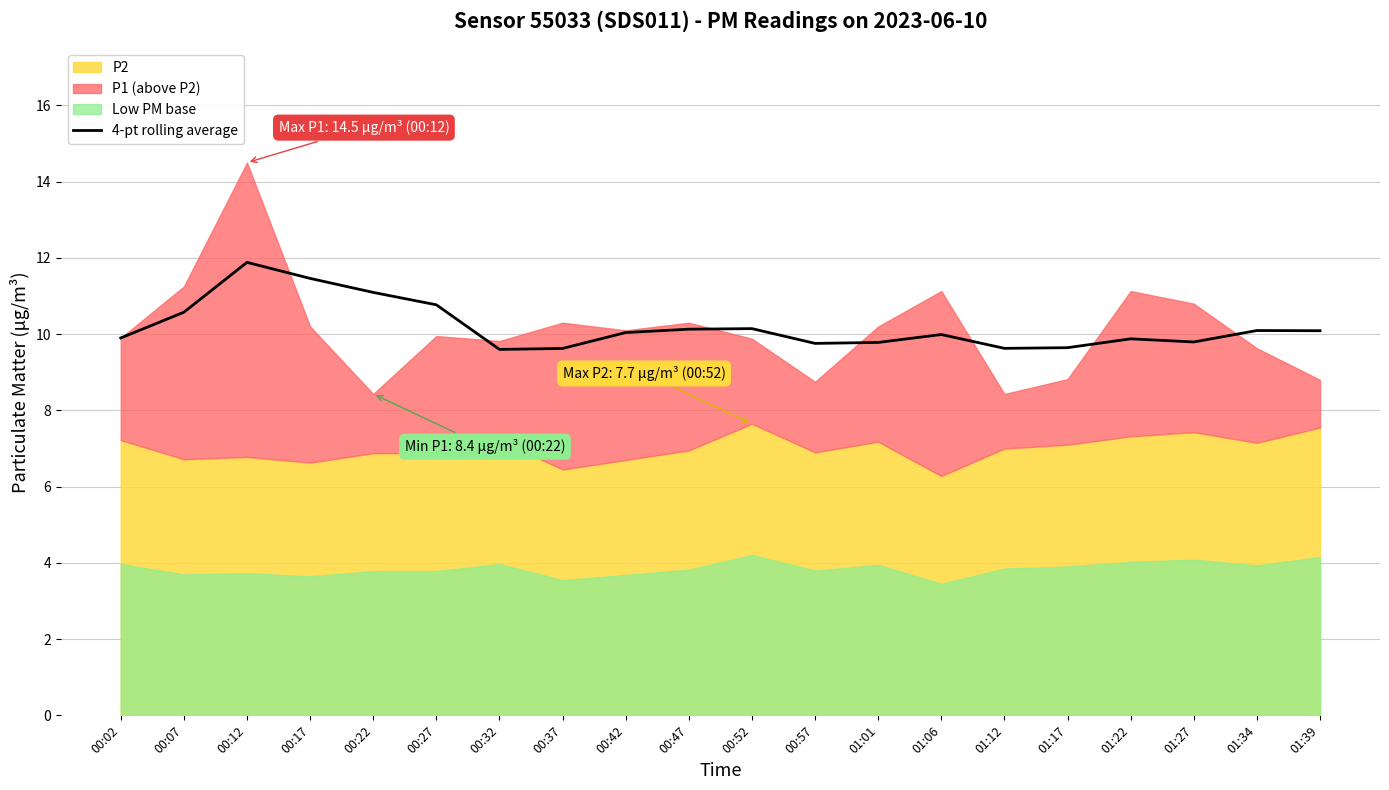

Is it true that the value at 01:01 is 5.5?

False